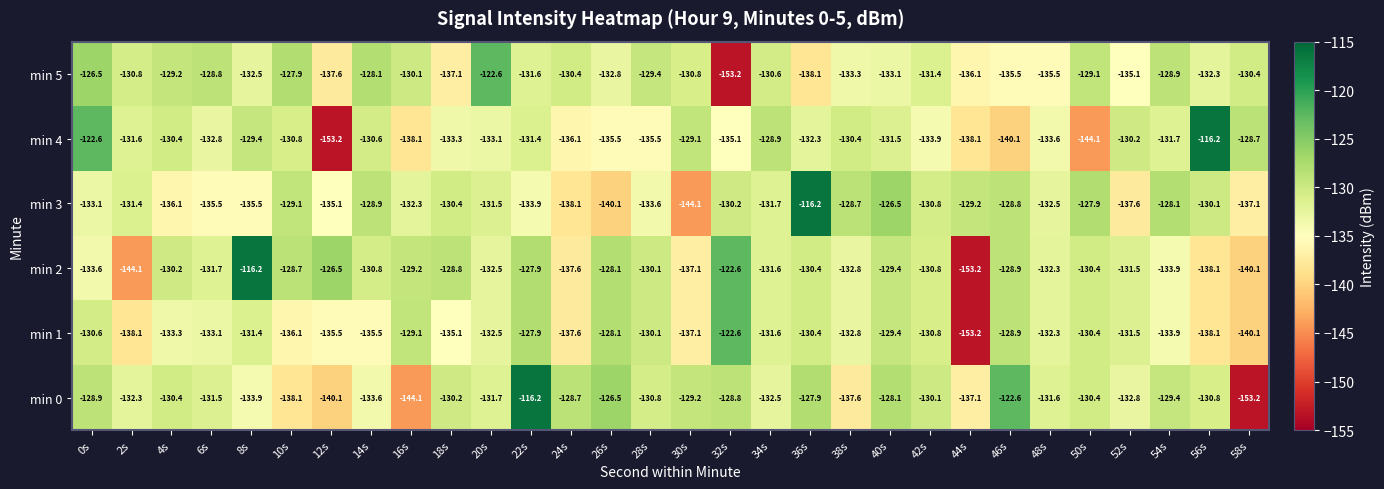

What is the total value across all series at 40s?

-778.0